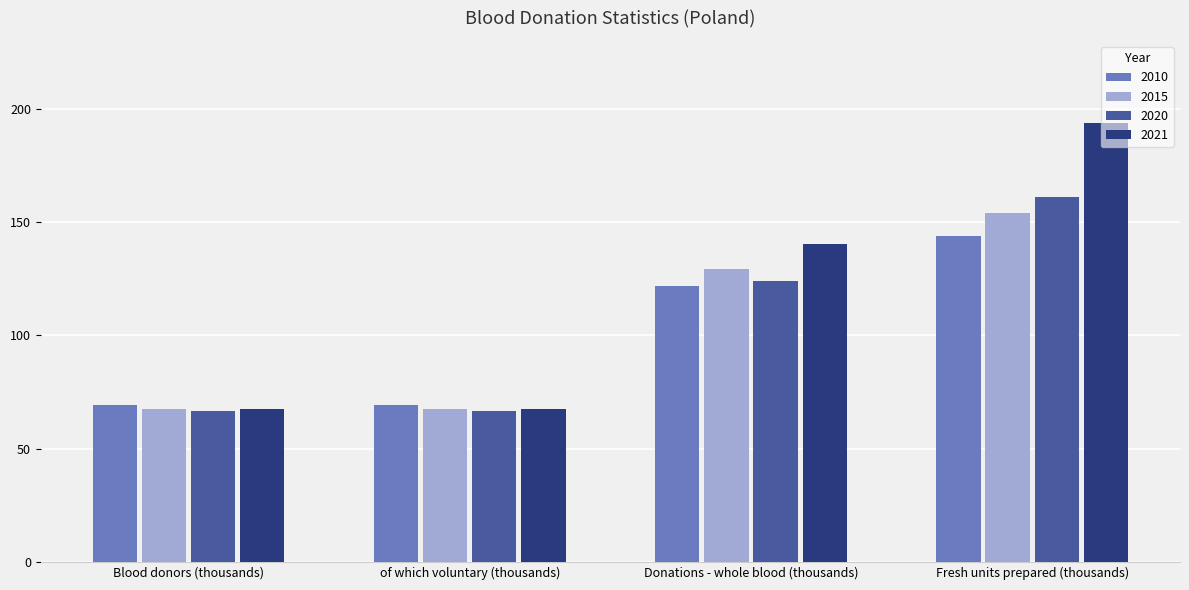

What is the highest value of the 2010 series?

143.7